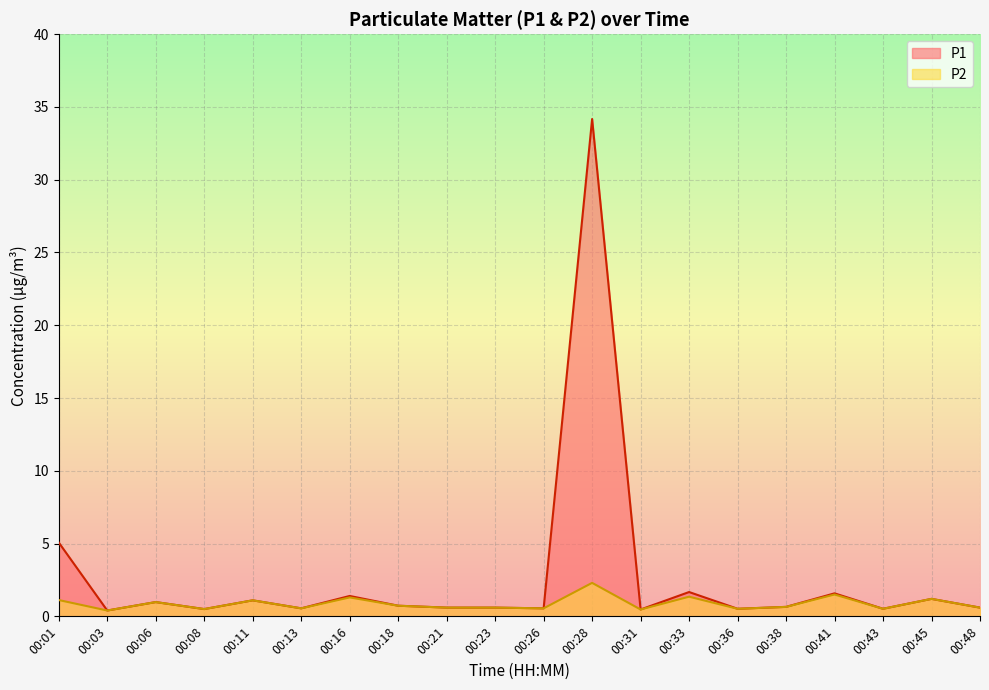

Where is the first local minimum for P2?

00:03